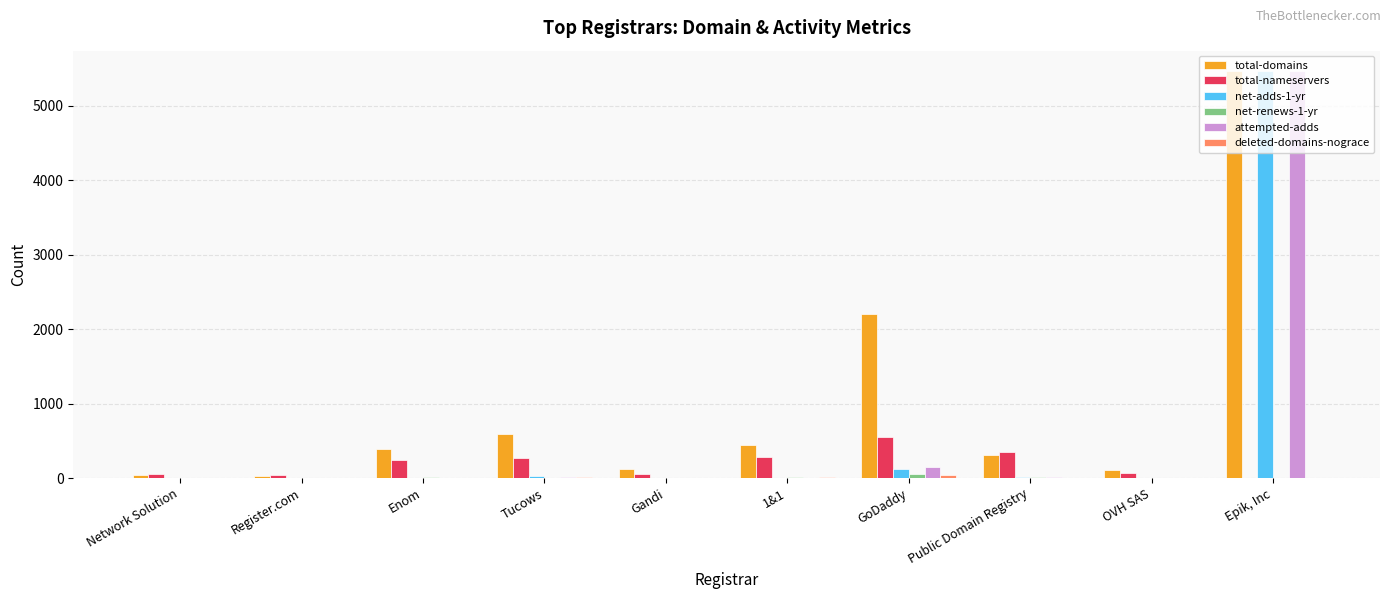

What is the sum of all net-adds-1-yr values?

5641